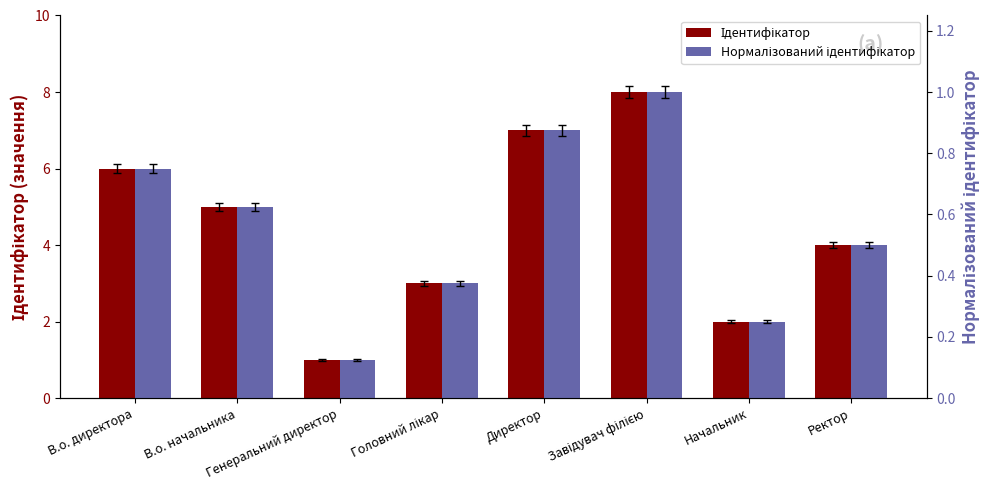

What is the minimum value shown in the chart?

0.1